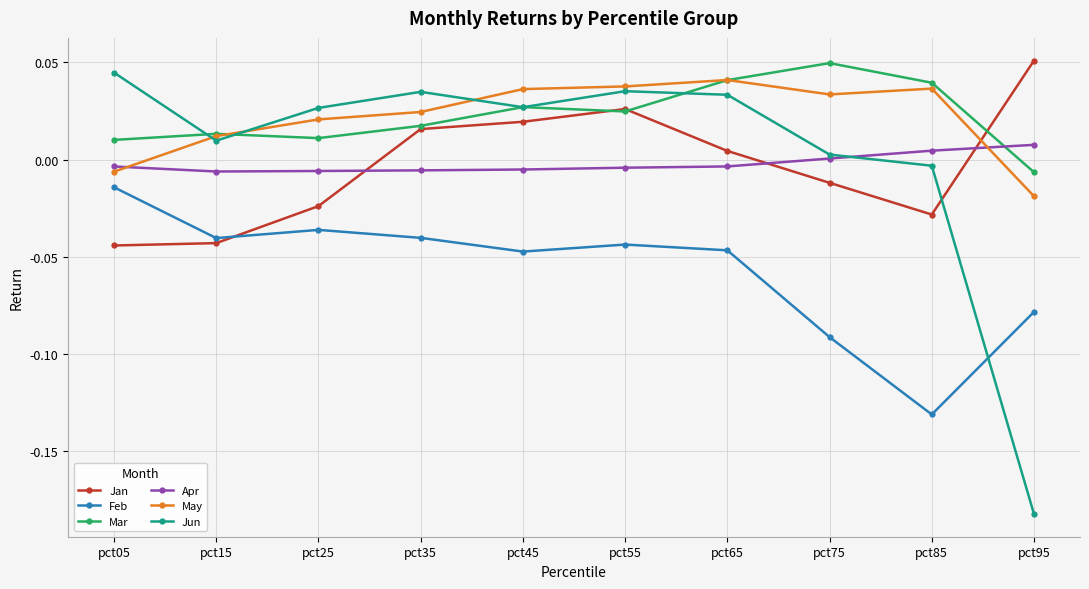

Which series ends up on top after the final intersection of Apr and Mar?

Apr